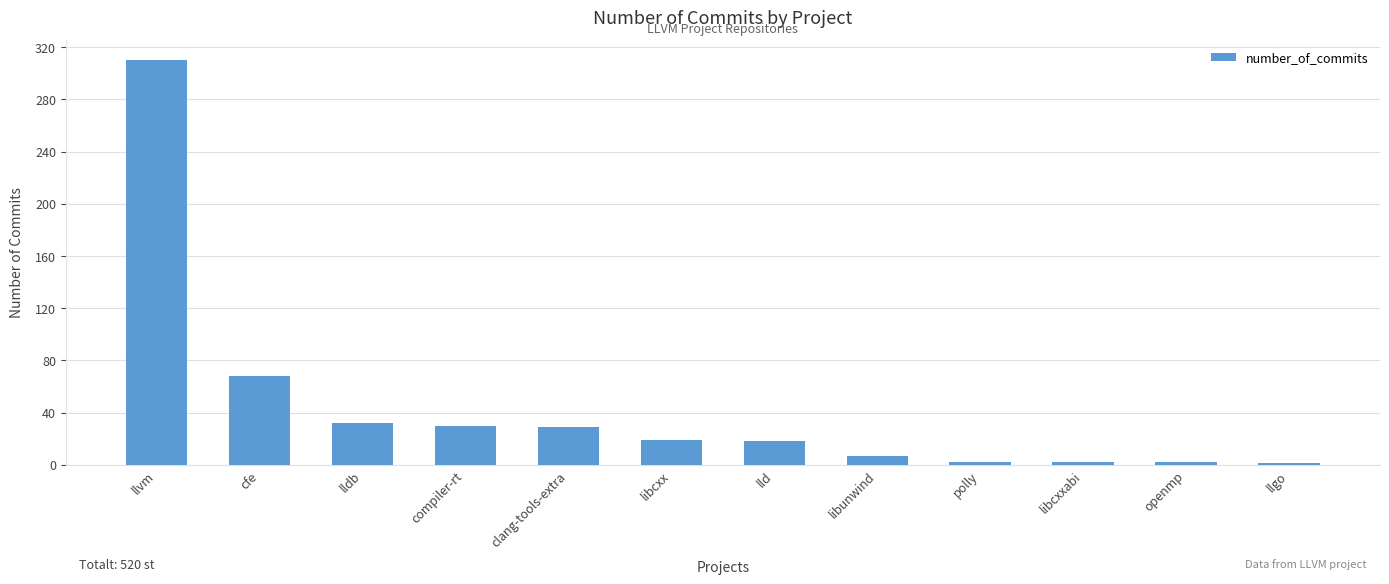

What is the label of the 11th bar from the left?

openmp